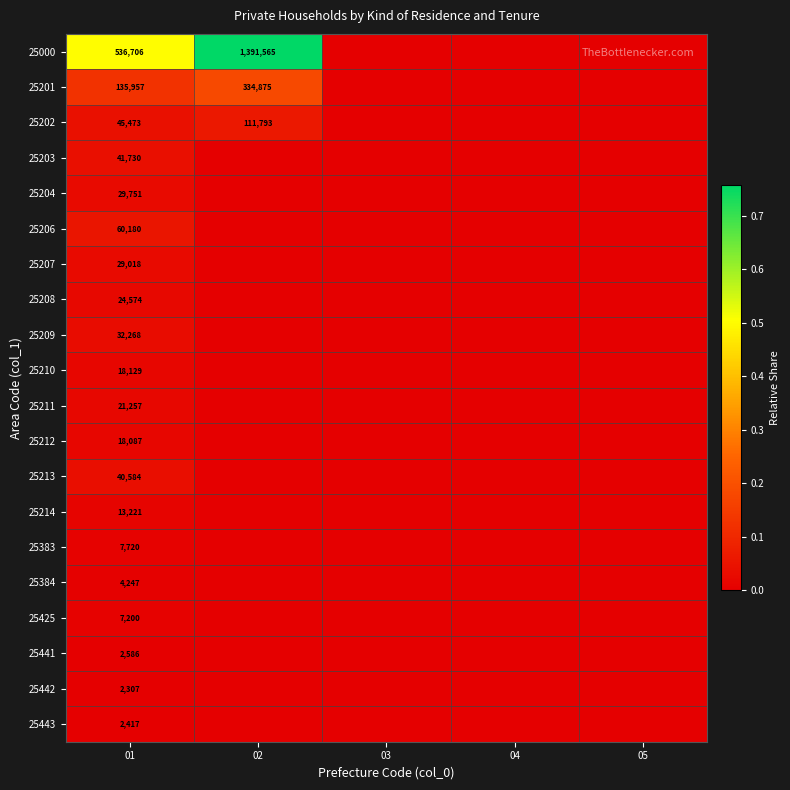

True or false: 25213 has a value of 67419 at 01.

False